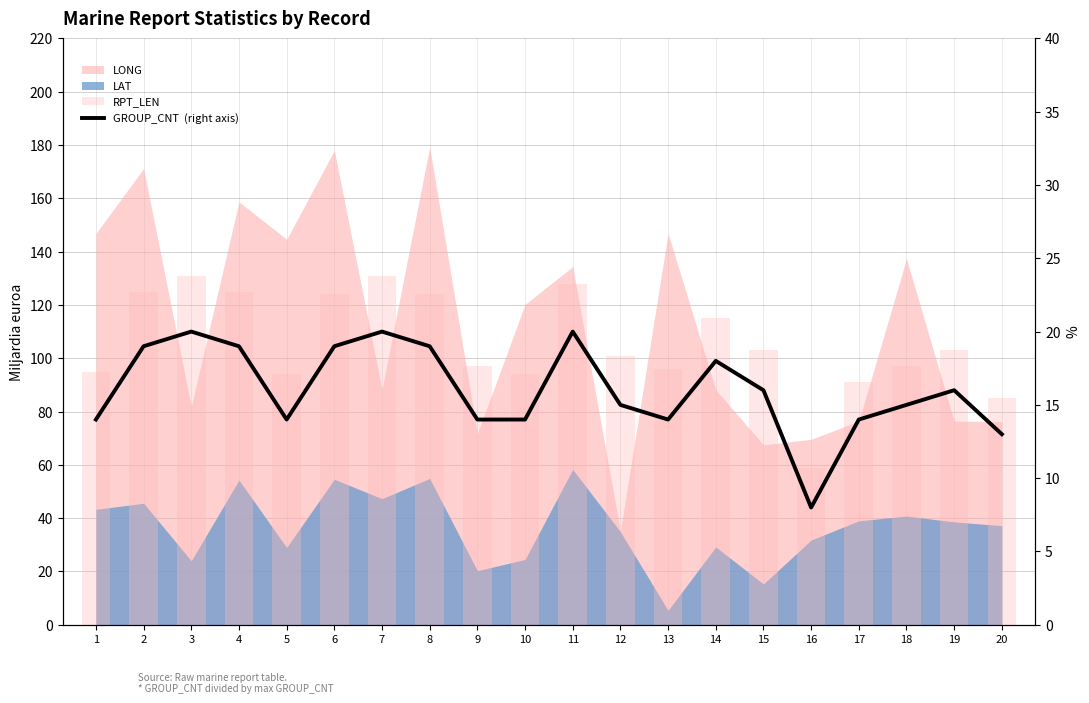

How many groups of bars are there?

20